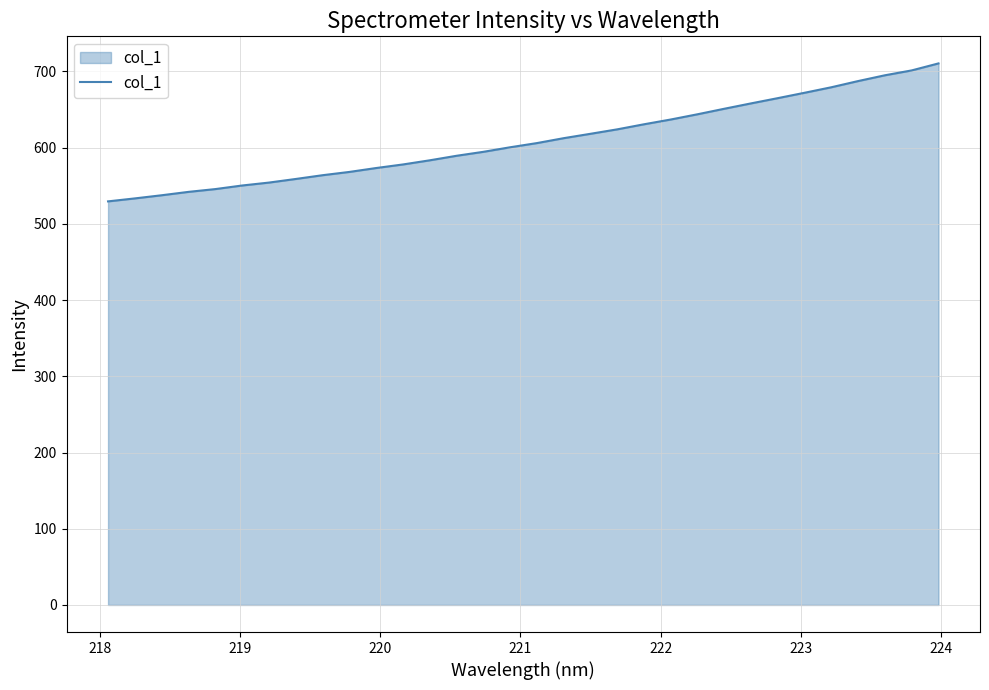

What is the difference between the maximum and minimum values?

181.0